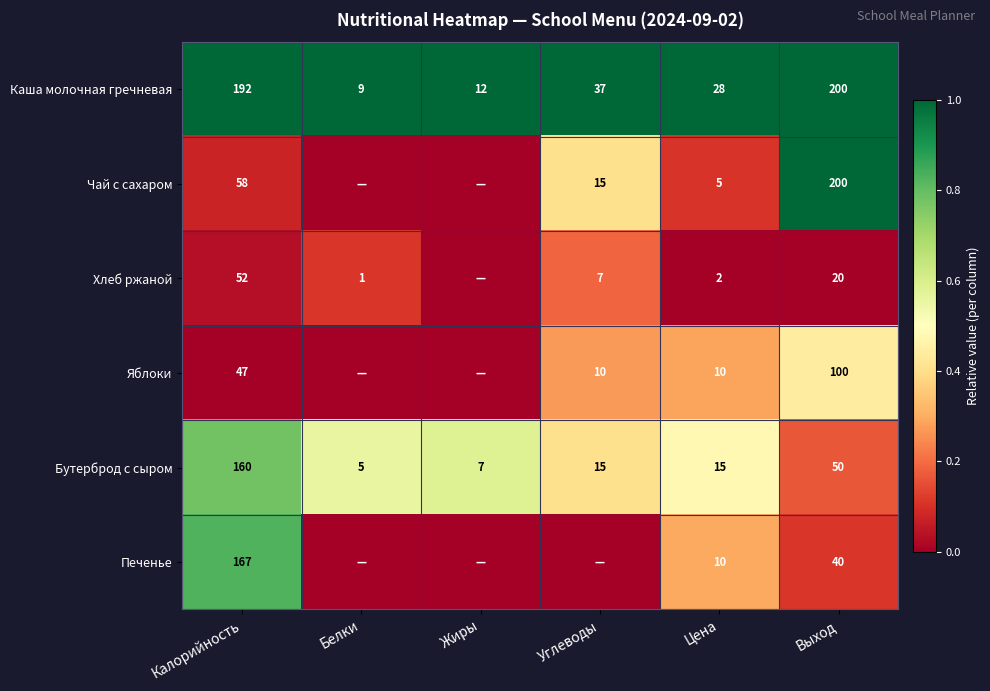

What is the difference between the Каша молочная гречневая values at Жиры and Белки?

3